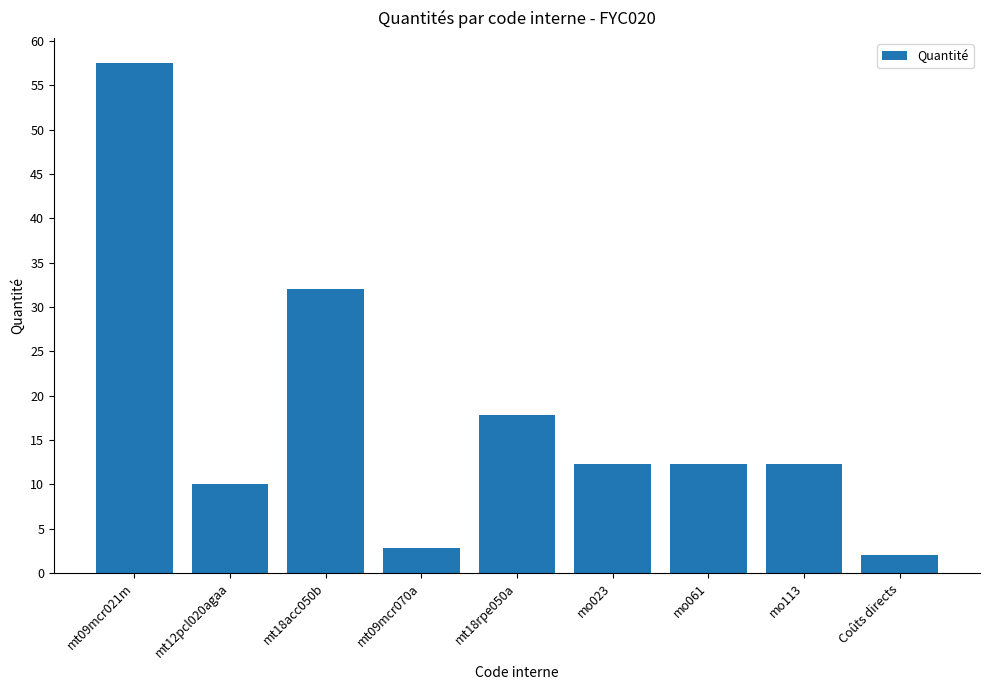

Reading left to right, extract all data points from this chart.

mt09mcr021m=57.5	mt12pcl020agaa=10.1	mt18acc050b=32.0	mt09mcr070a=2.9	mt18rpe050a=17.9	mo023=12.3	mo061=12.3	mo113=12.3	Coûts directs=2.0